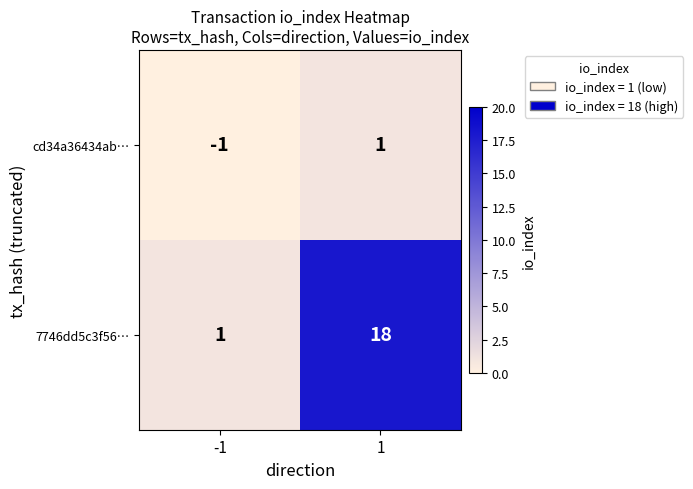

Reading left to right, what are all the values shown in this chart?

cd34a36434ab…: -1=-1	1=1
7746dd5c3f56…: -1=1	1=18